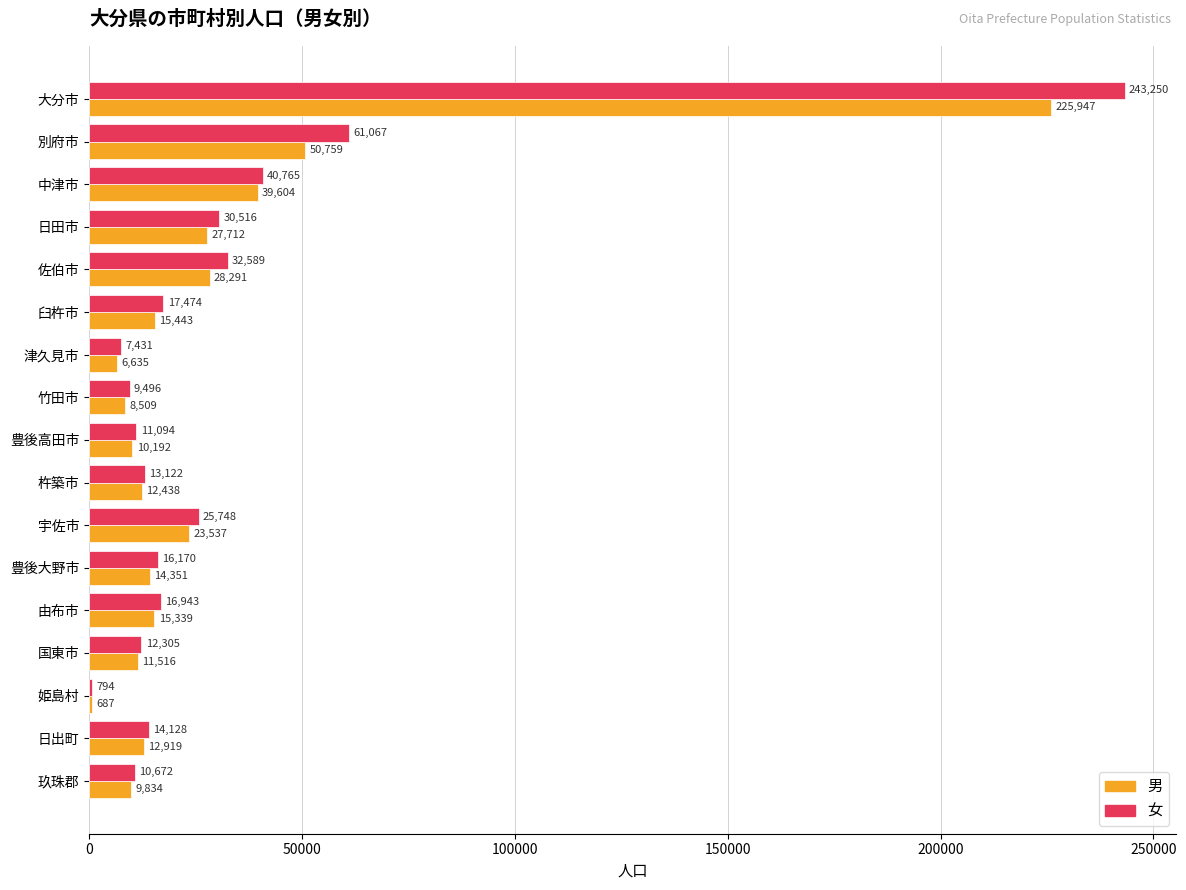

What is the sum of all 女 values?

563564